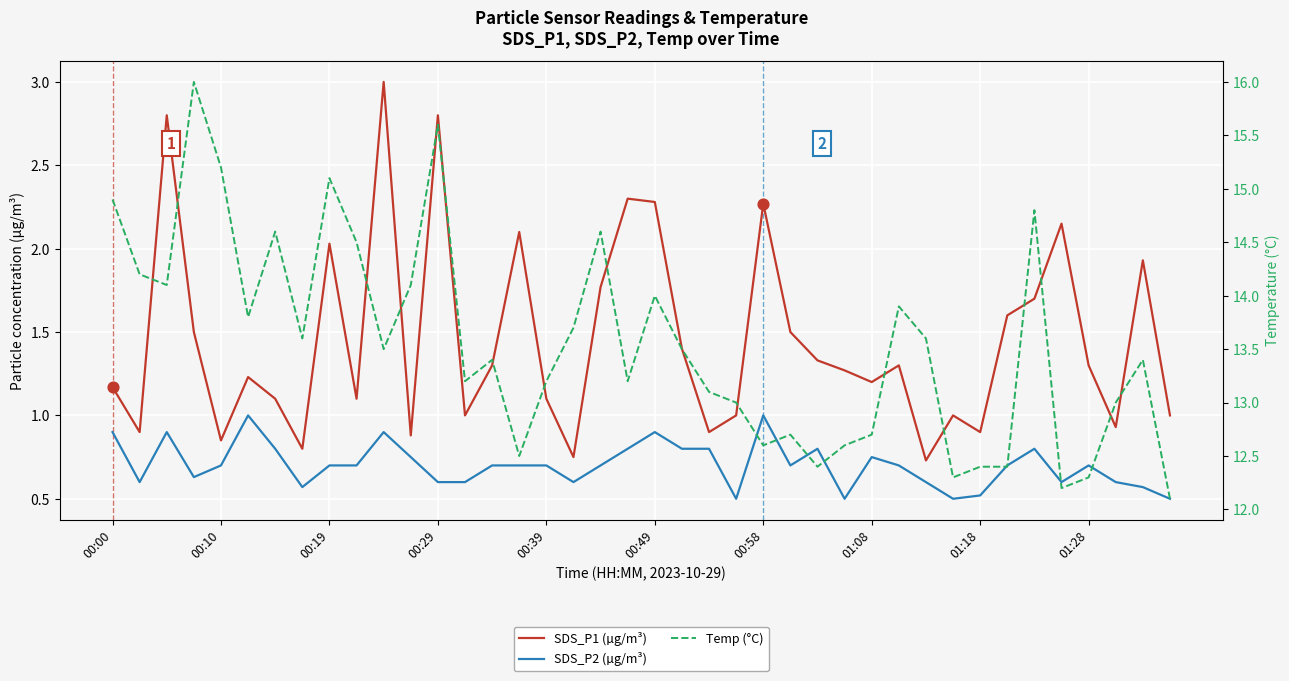

At how many categories does at least one series exceed 6?

40